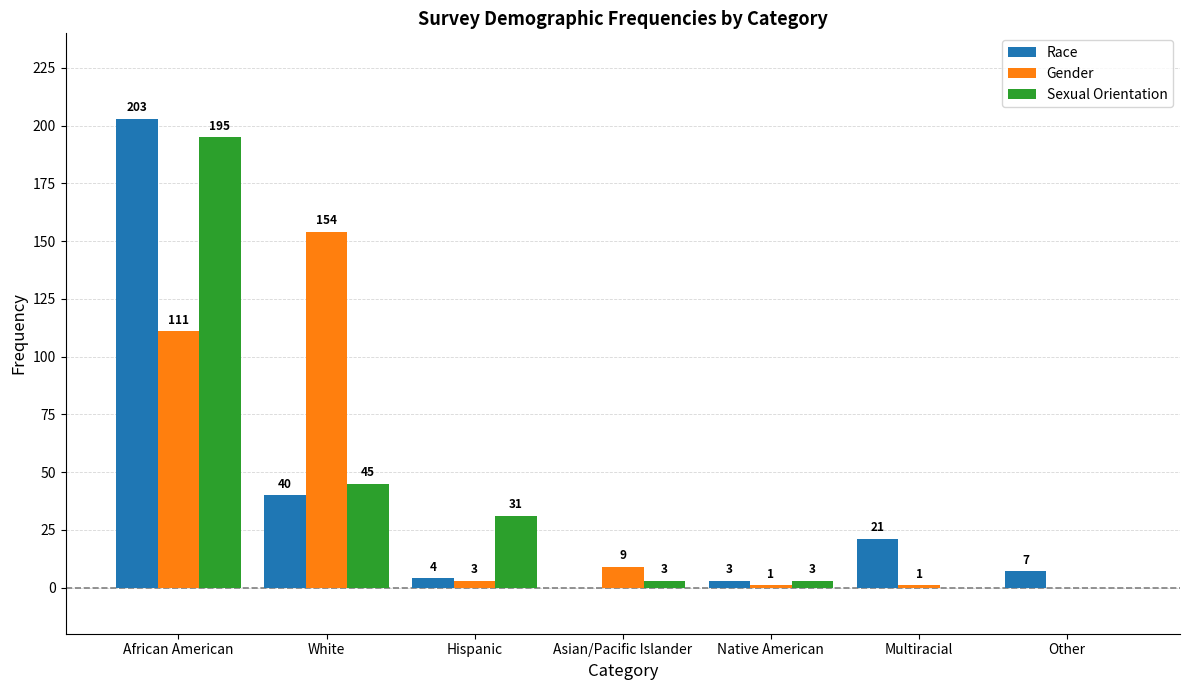

The value of Sexual Orientation at Asian/Pacific Islander is 3. True or false?

True